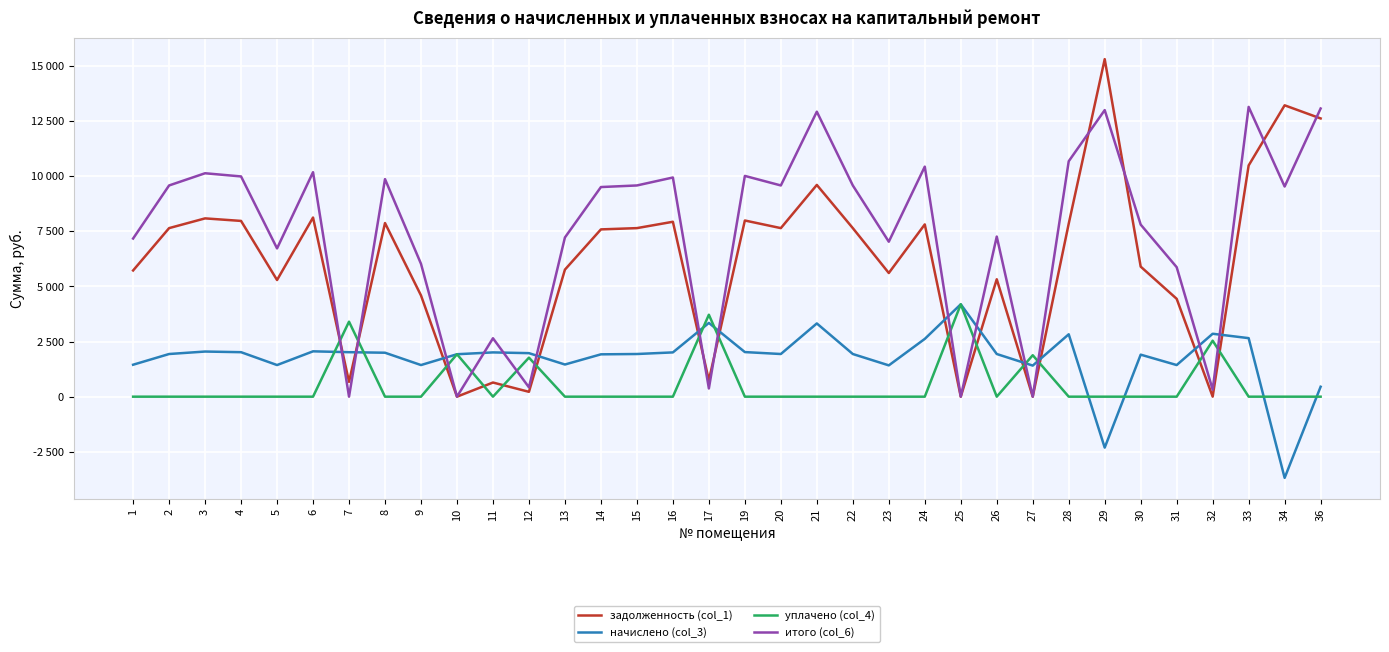

Where do начислено (col_3) and итого (col_6) first cross each other?

6 and 7